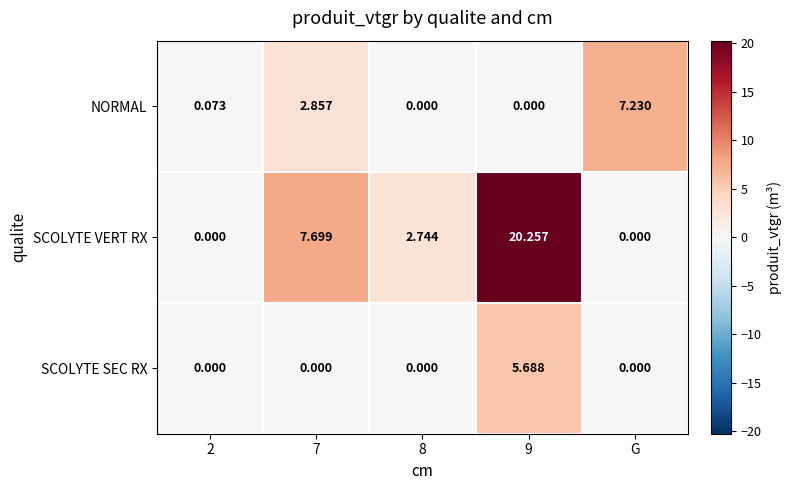

Rank the series at 7 from lowest to highest value.

SCOLYTE SEC RX, NORMAL, SCOLYTE VERT RX